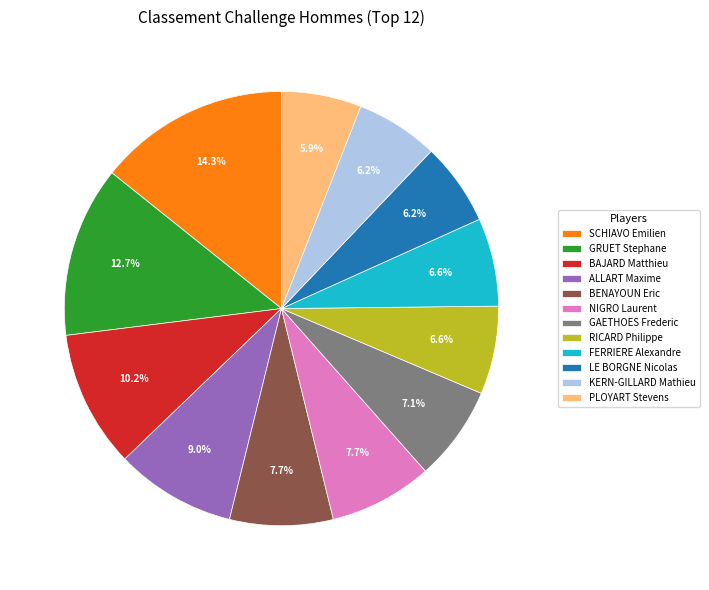

What portion of the pie excludes ALLART Maxime?

91.0%